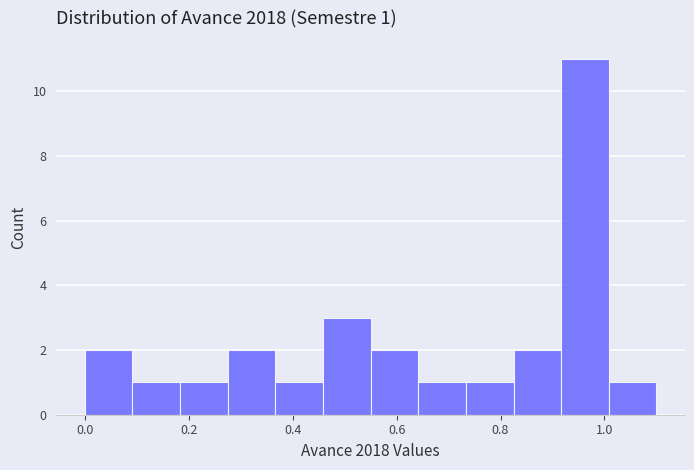

Over which range of the x-axis is the bar tallest?

0.92 to 1.00